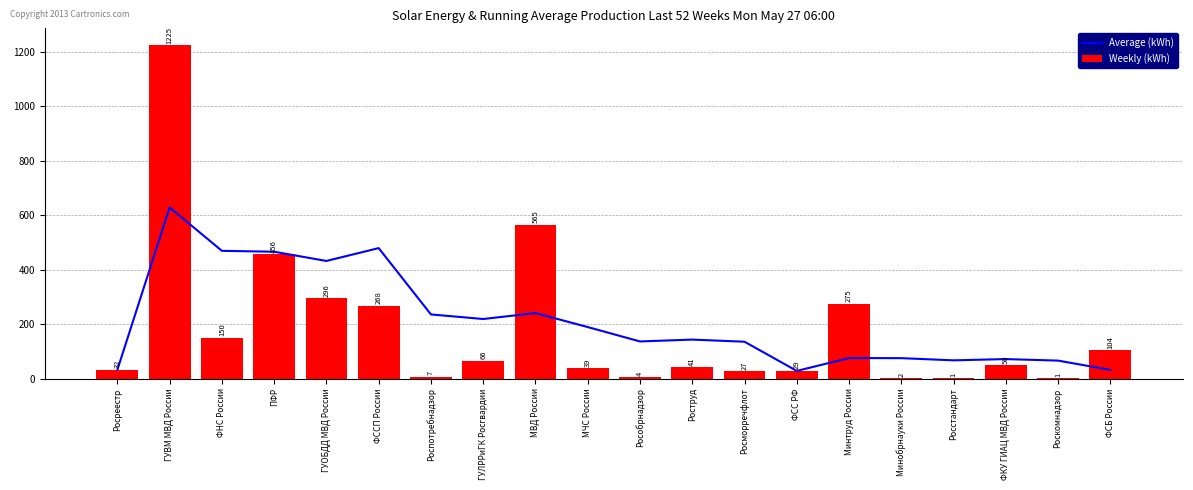

Between Росреестр and МВД России, which series saw the biggest shift?

Weekly (kWh)